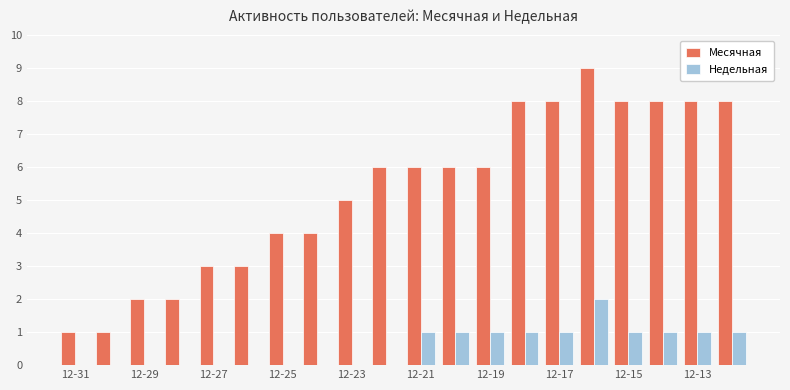

What is the sum of all Месячная values?

106